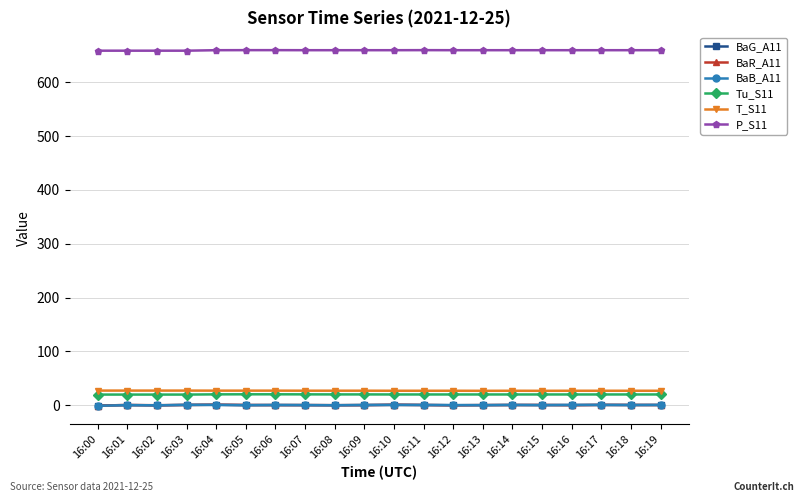

What is the difference between the maximum and minimum values in the BaB_A11 series?

1.7